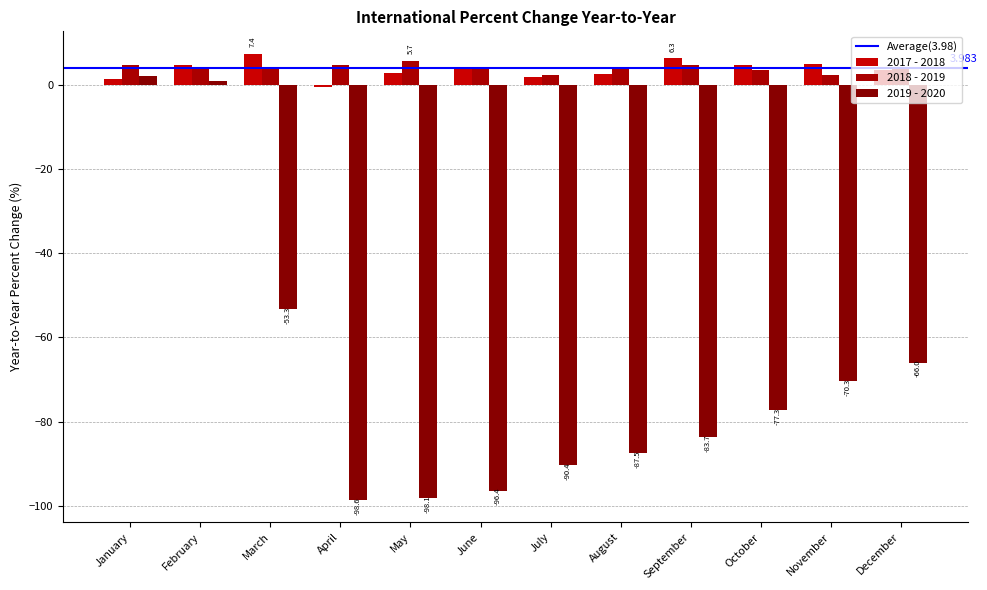

Which series changed the most between February and May?

2019 - 2020